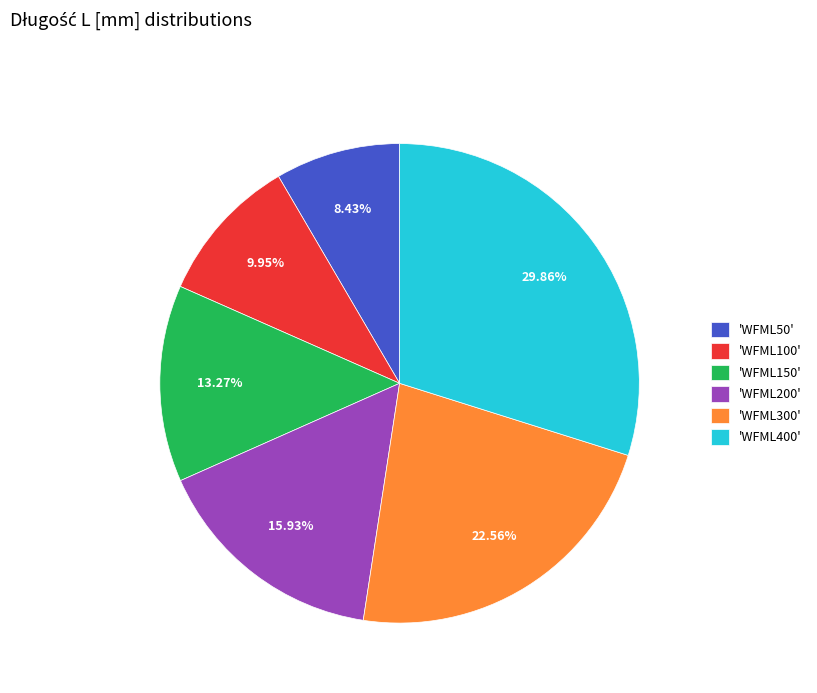

Do 'WFML150' and 'WFML200' together represent more than half of the pie?

No